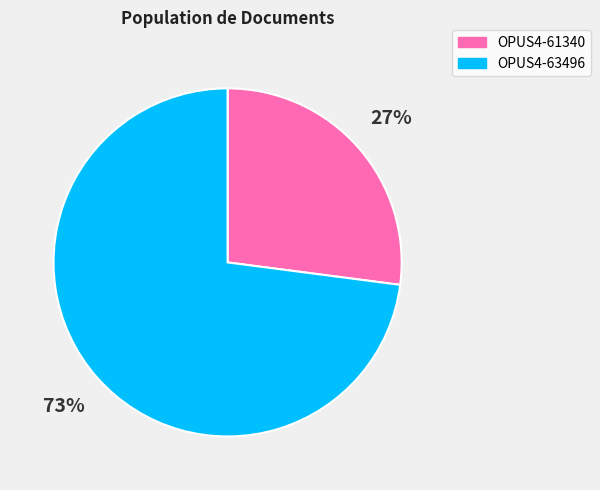

To the nearest percent, what is the combined percentage of OPUS4-61340 and OPUS4-63496?

100%